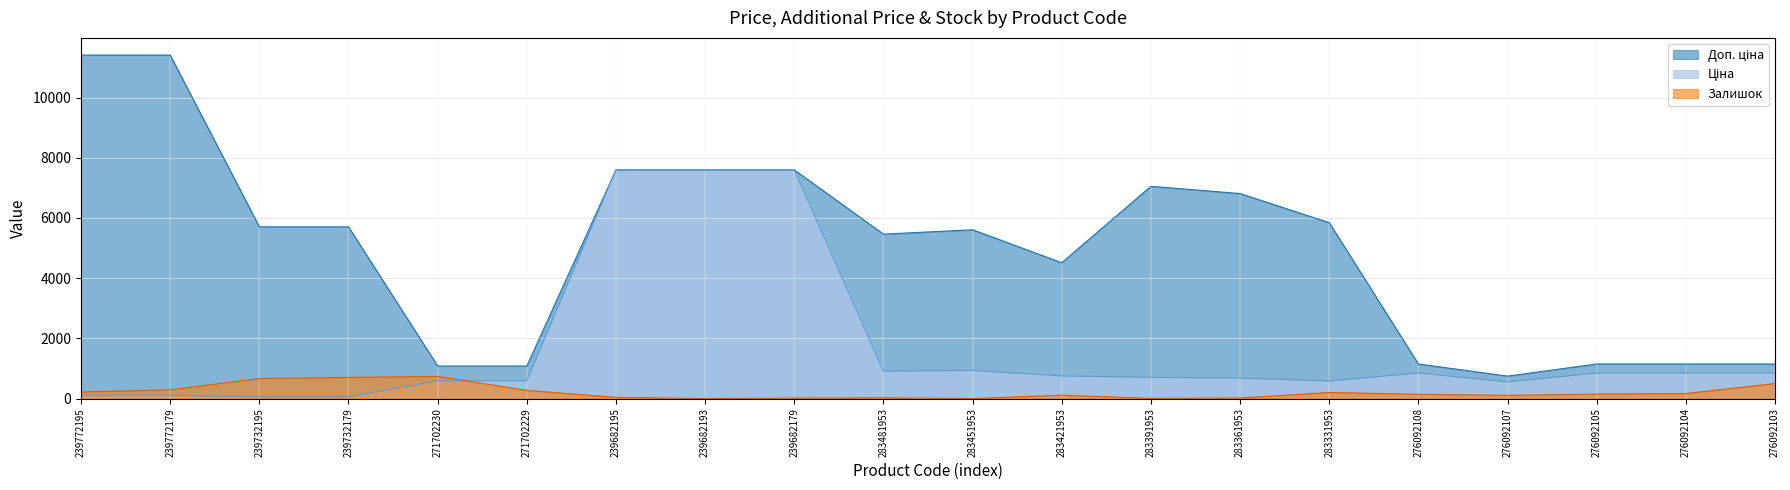

What is the difference between the highest and lowest values at 271702229?

808.7